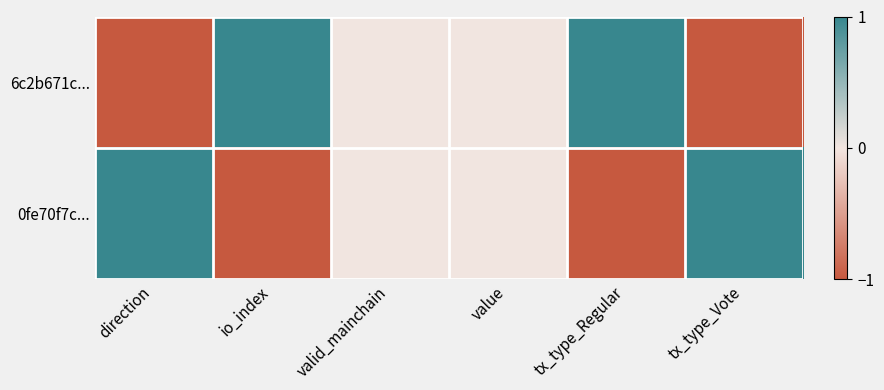

The 0fe70f7c... series shows 1 at valid_mainchain. True or false?

False